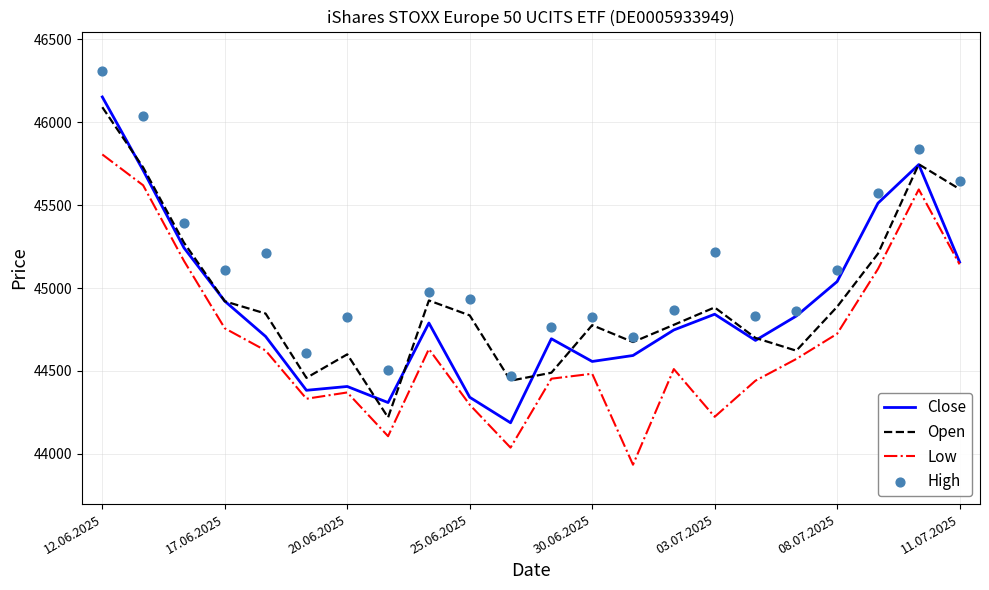

Which series reaches the maximum Y coordinate?

High